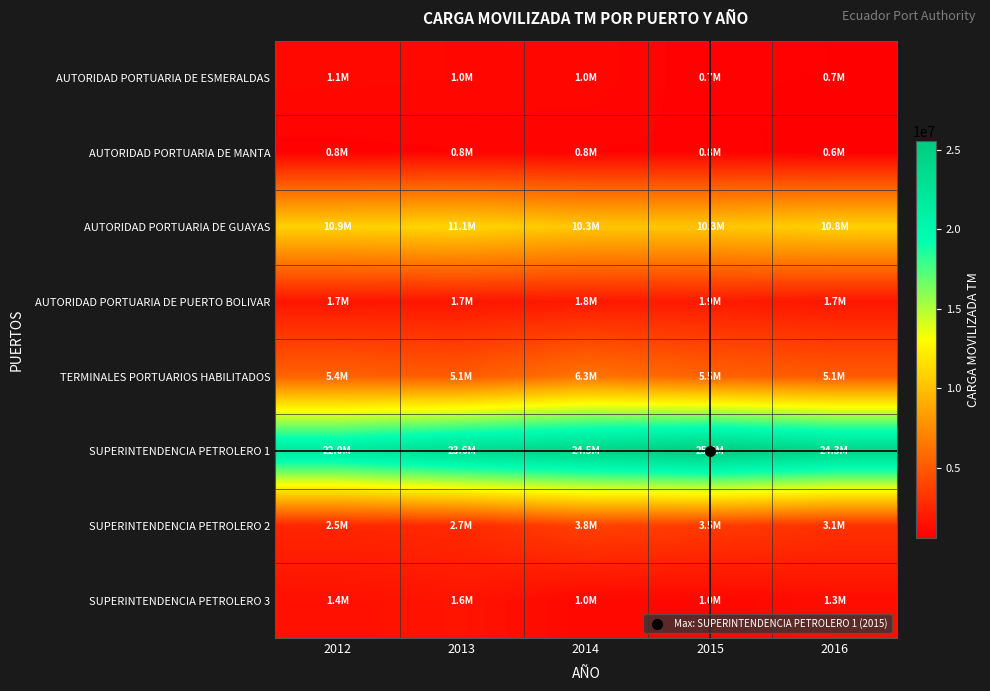

Which series has the largest total across all categories?

SUPERINTENDENCIA PETROLERO 1